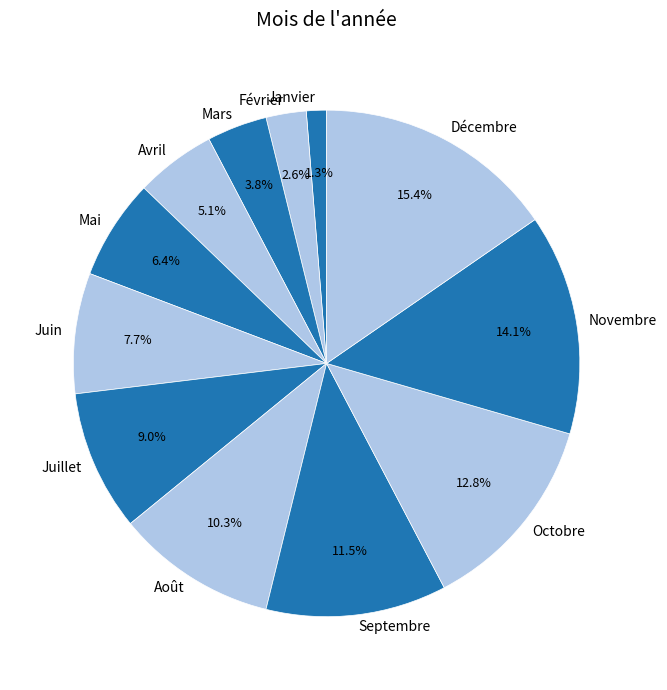

To the nearest percent, what is the average slice percentage?

8%